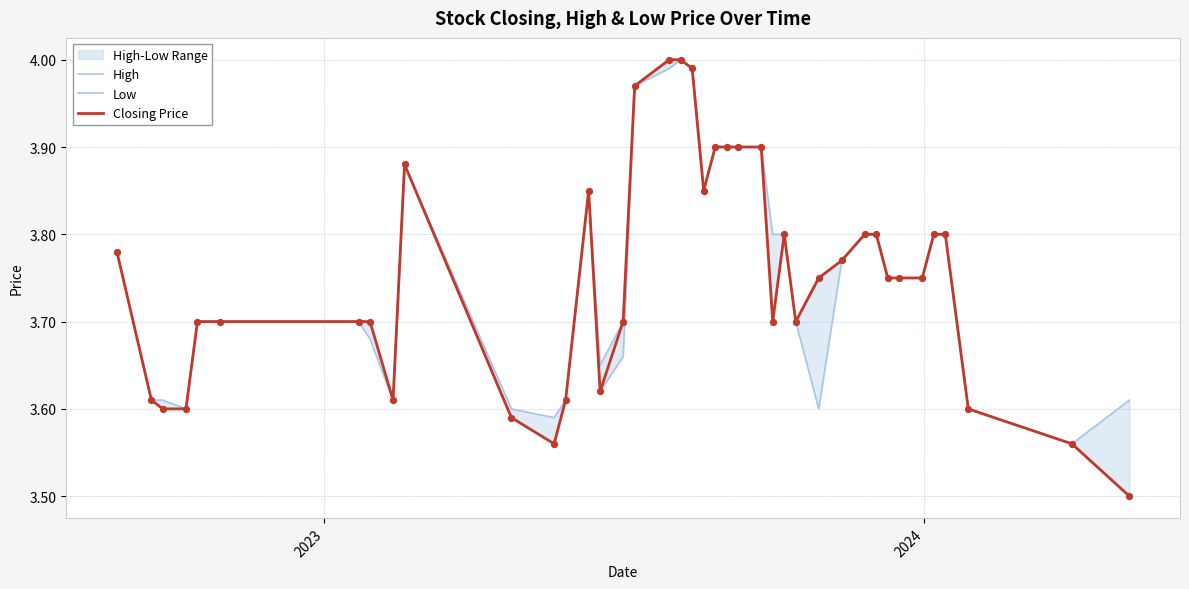

Which series reaches the maximum Y coordinate?

High